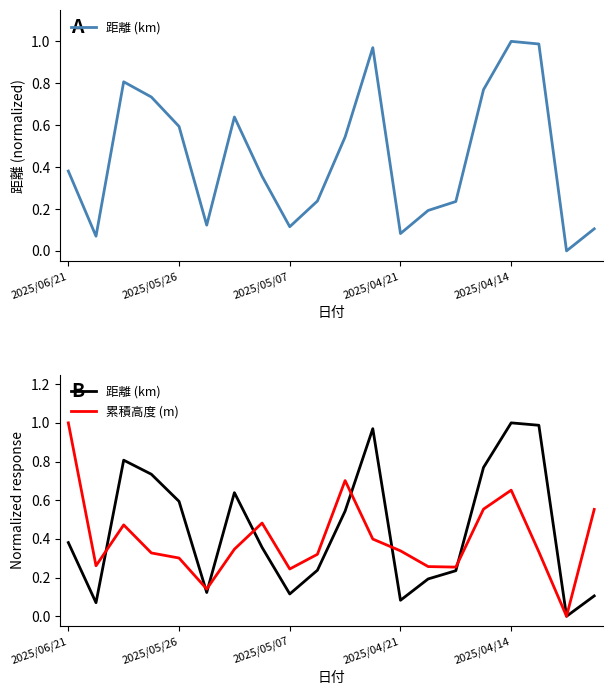

Read the 距離 (km) value at 13.

0.2